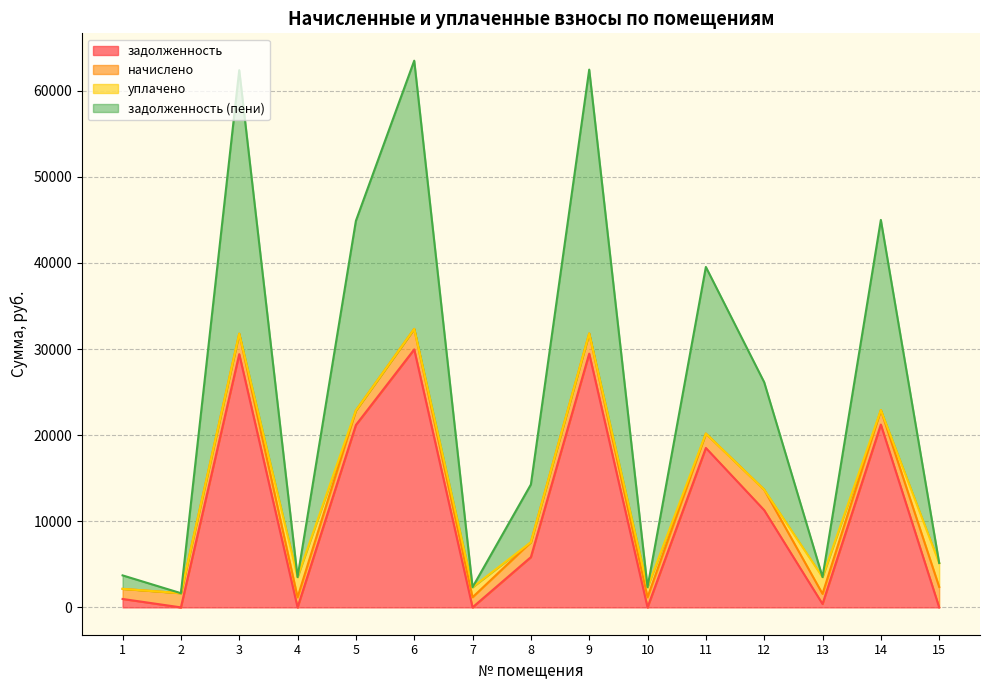

How many interior local valleys does the задолженность series have?

5